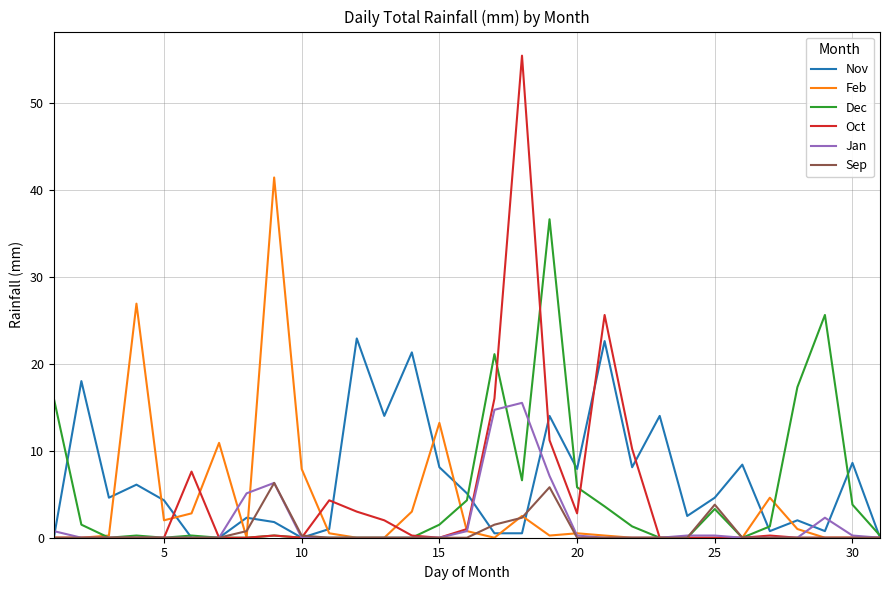

List the series in order of their peak value, lowest first.

Sep, Jan, Nov, Dec, Feb, Oct